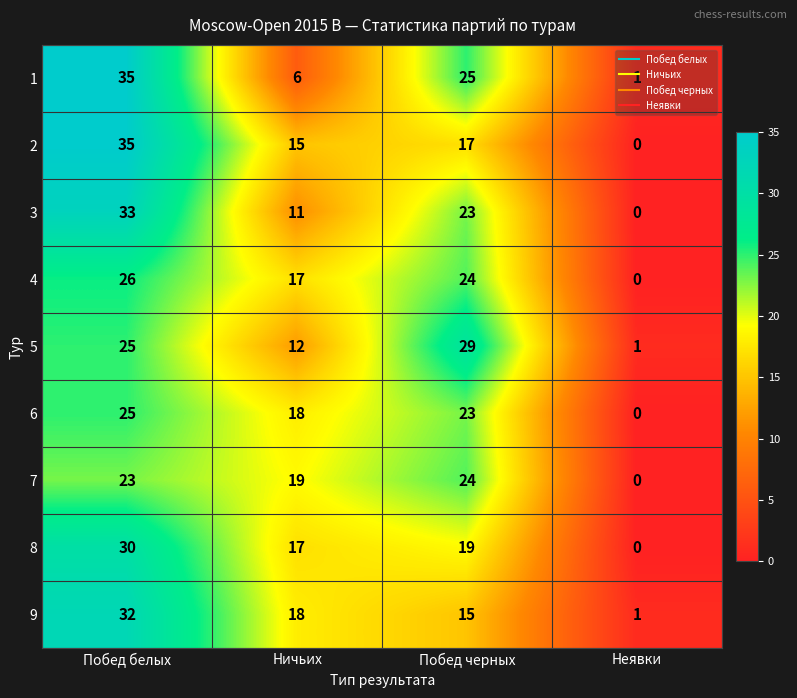

What is the spread (max minus min) of values at Ничьих?

13